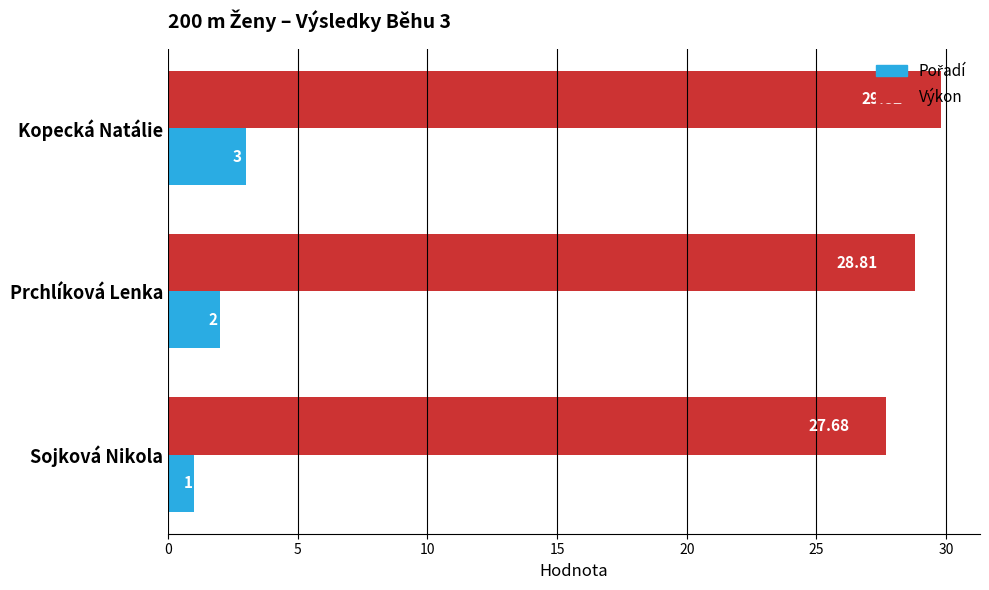

Which series has the widest spread of values?

Výkon